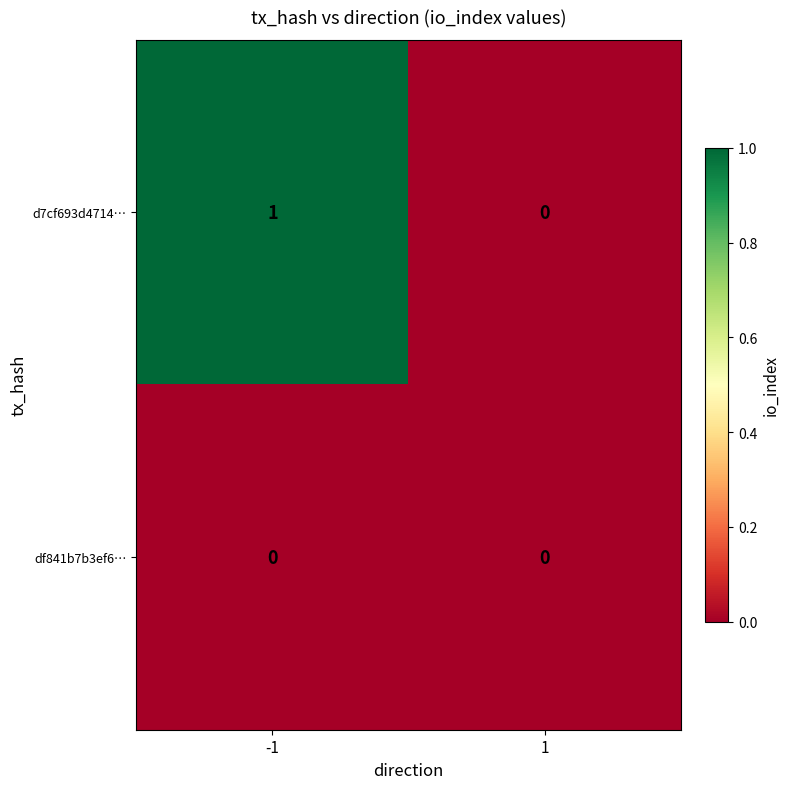

Reading left to right, what are all the values shown in this chart?

d7cf693d4714…: 1	0
df841b7b3ef6…: 0	0